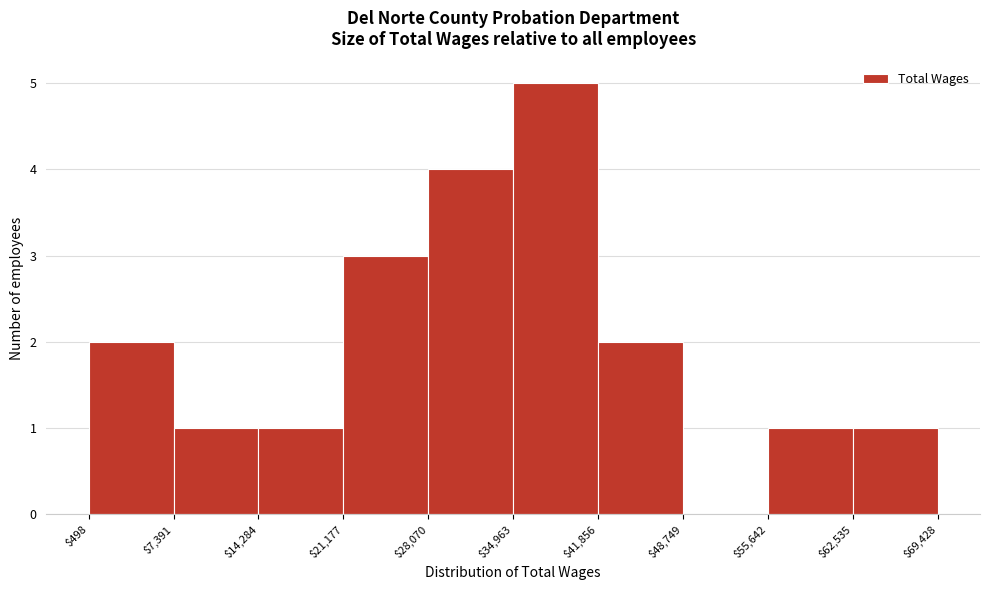

Which range on the x-axis has the tallest bar?

$34,963 to $41,856